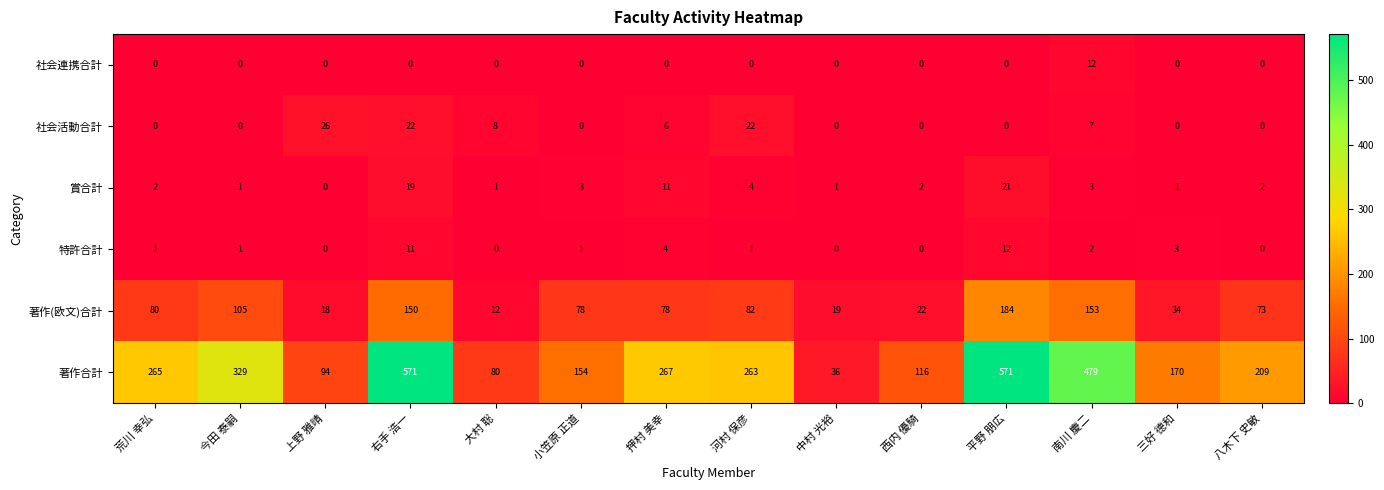

Which series has the largest range (max minus min)?

著作合計